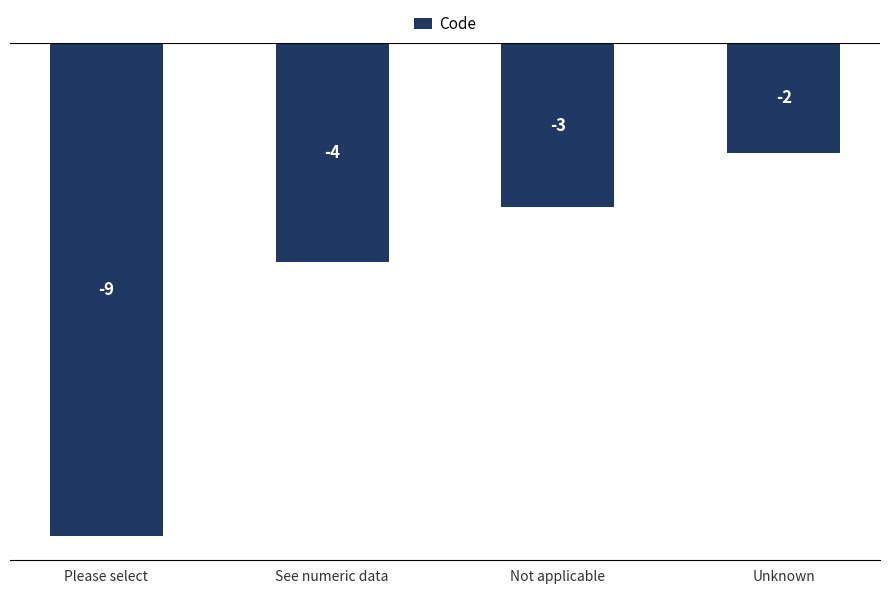

How many values are below -3?

2